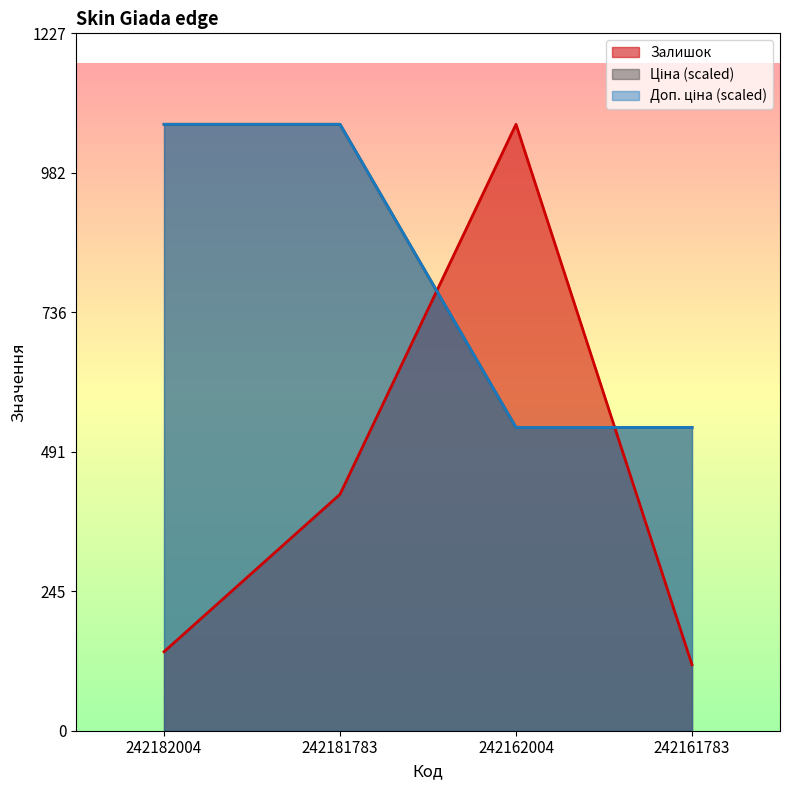

How many data points in Залишок are less than 416?

2